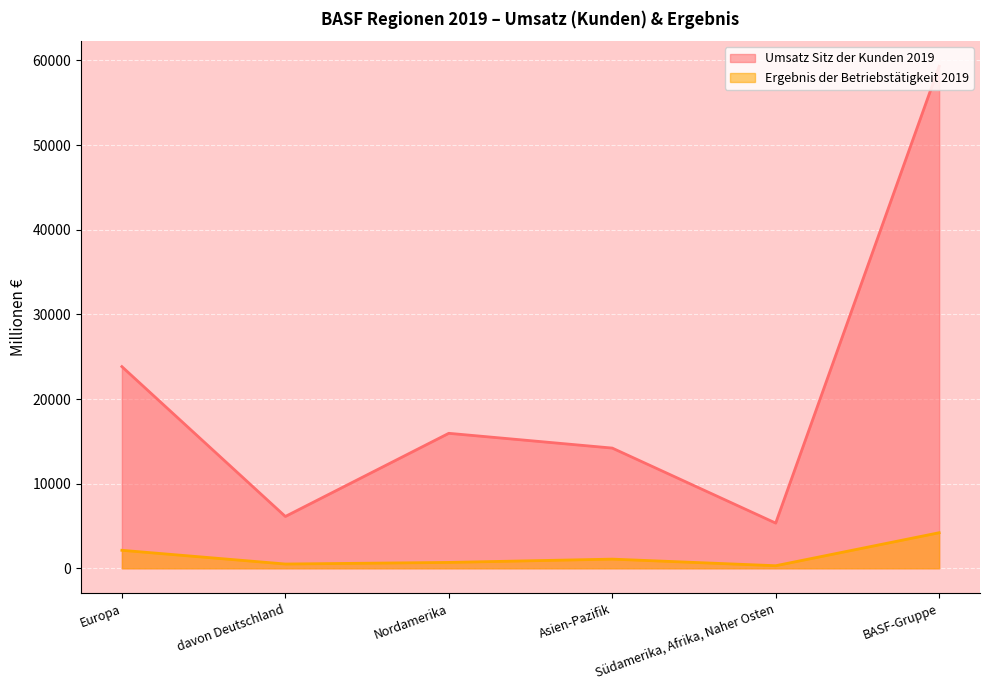

At davon Deutschland, list the series in order from largest to smallest.

Umsatz Sitz der Kunden 2019, Ergebnis der Betriebstätigkeit 2019